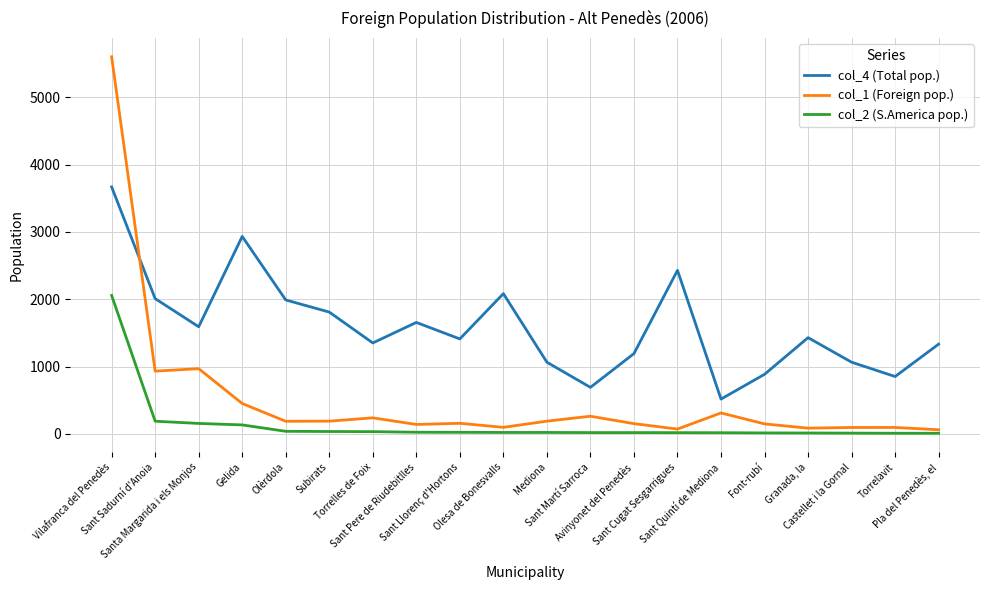

What is the greatest value displayed?

5603